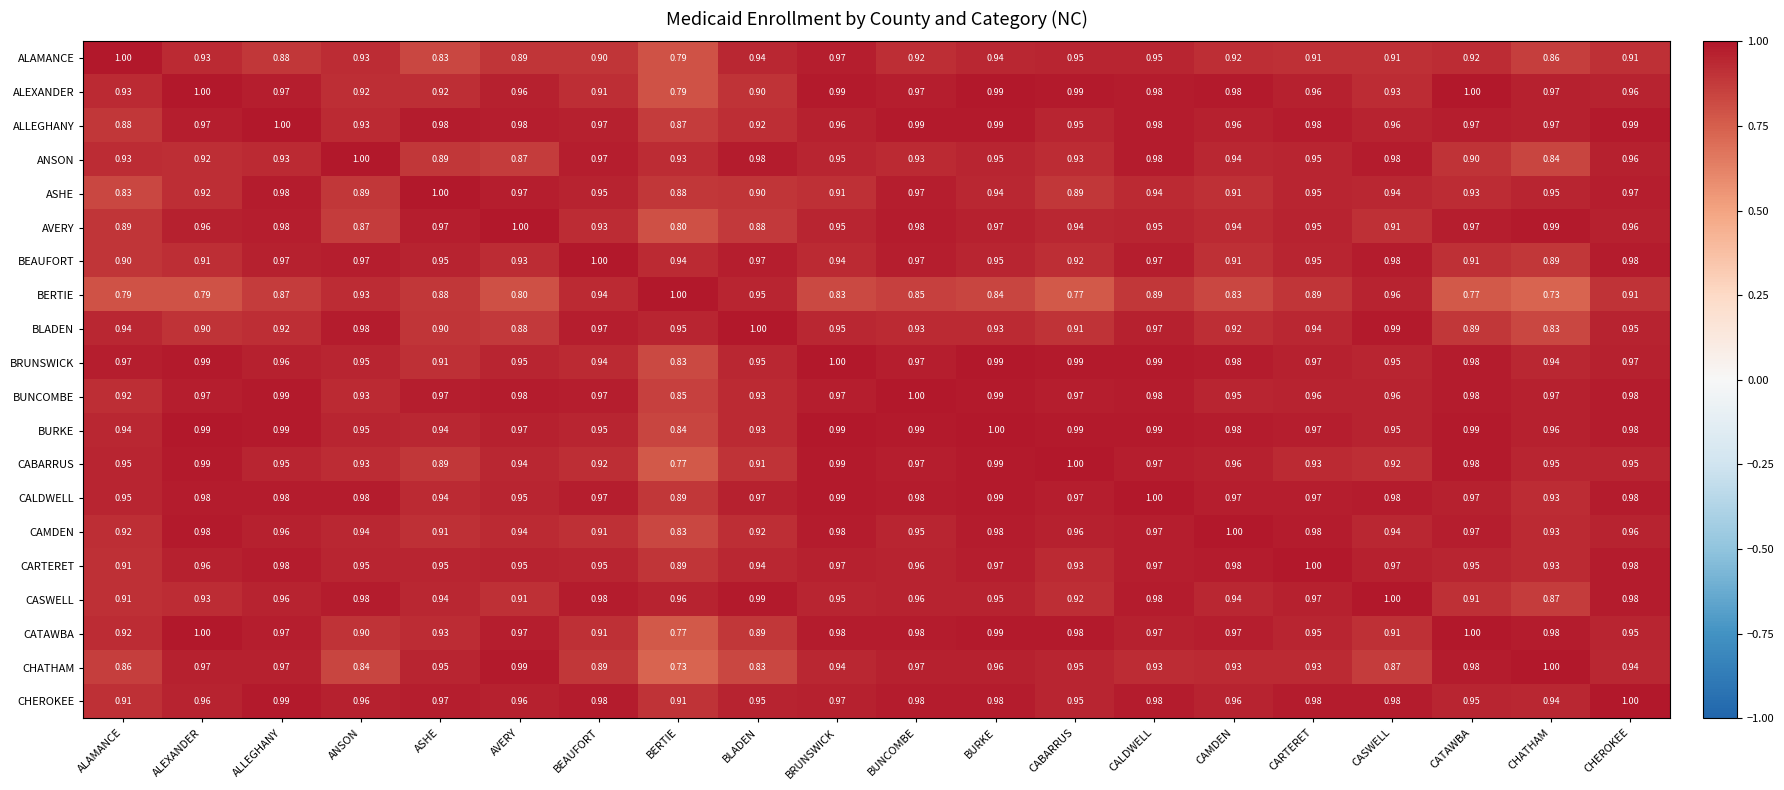

At how many categories does at least one series exceed 0?

20